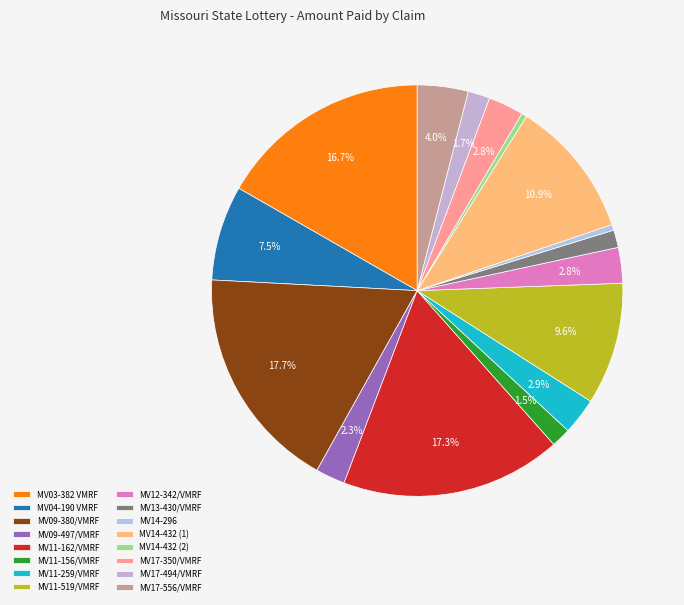

Approximately how many times larger is the value at MV04-190 VMRF compared to MV11-259/VMRF?

2.6